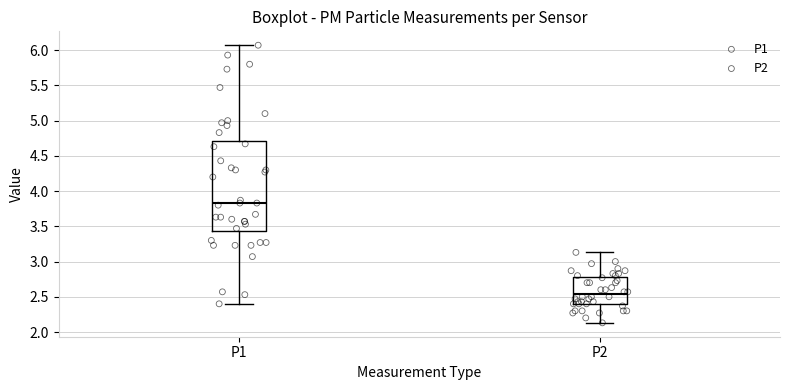

Reading left to right, read every box against the y-axis: the position of its median line, the range the box covers, and the ends of its whiskers. The values are not printed on the chart, so give them approximately, as read against the axis.

P1: median 3.85, box 3.45 to 4.70, whiskers 2.40 to 6.05
P2: median 2.55, box 2.40 to 2.80, whiskers 2.15 to 3.15